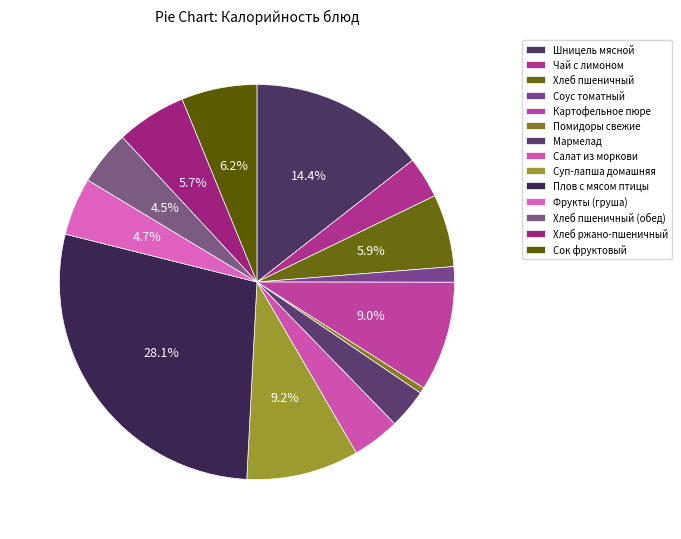

How many segments does this pie chart have?

14